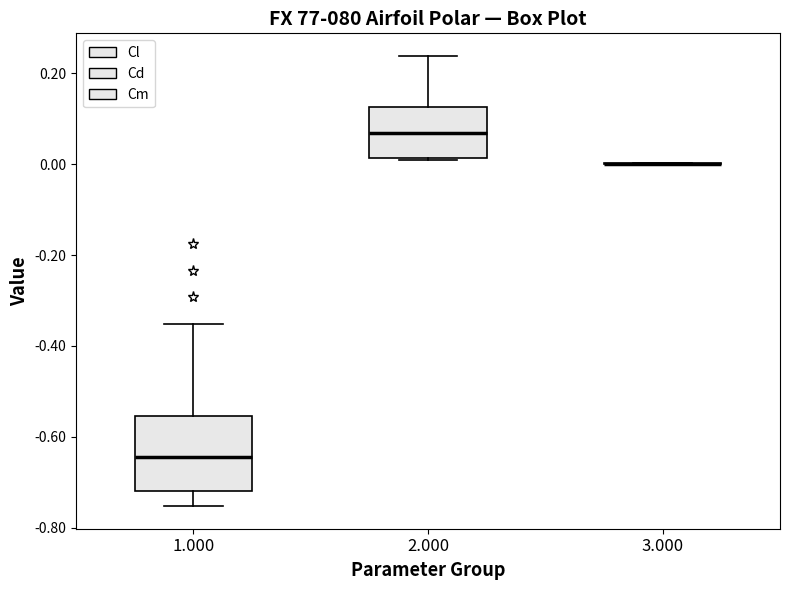

Reading left to right, read every box against the y-axis: the position of its median line, the range the box covers, and the ends of its whiskers. The values are not printed on the chart, so give them approximately, as read against the axis.

1.000: median -0.64, box -0.72 to -0.56, whiskers -0.76 to -0.36
2.000: median 0.06, box 0.02 to 0.12, whiskers 0.00 to 0.24
3.000: box collapsed to a line at 0.00, whiskers 0.00 to 0.00